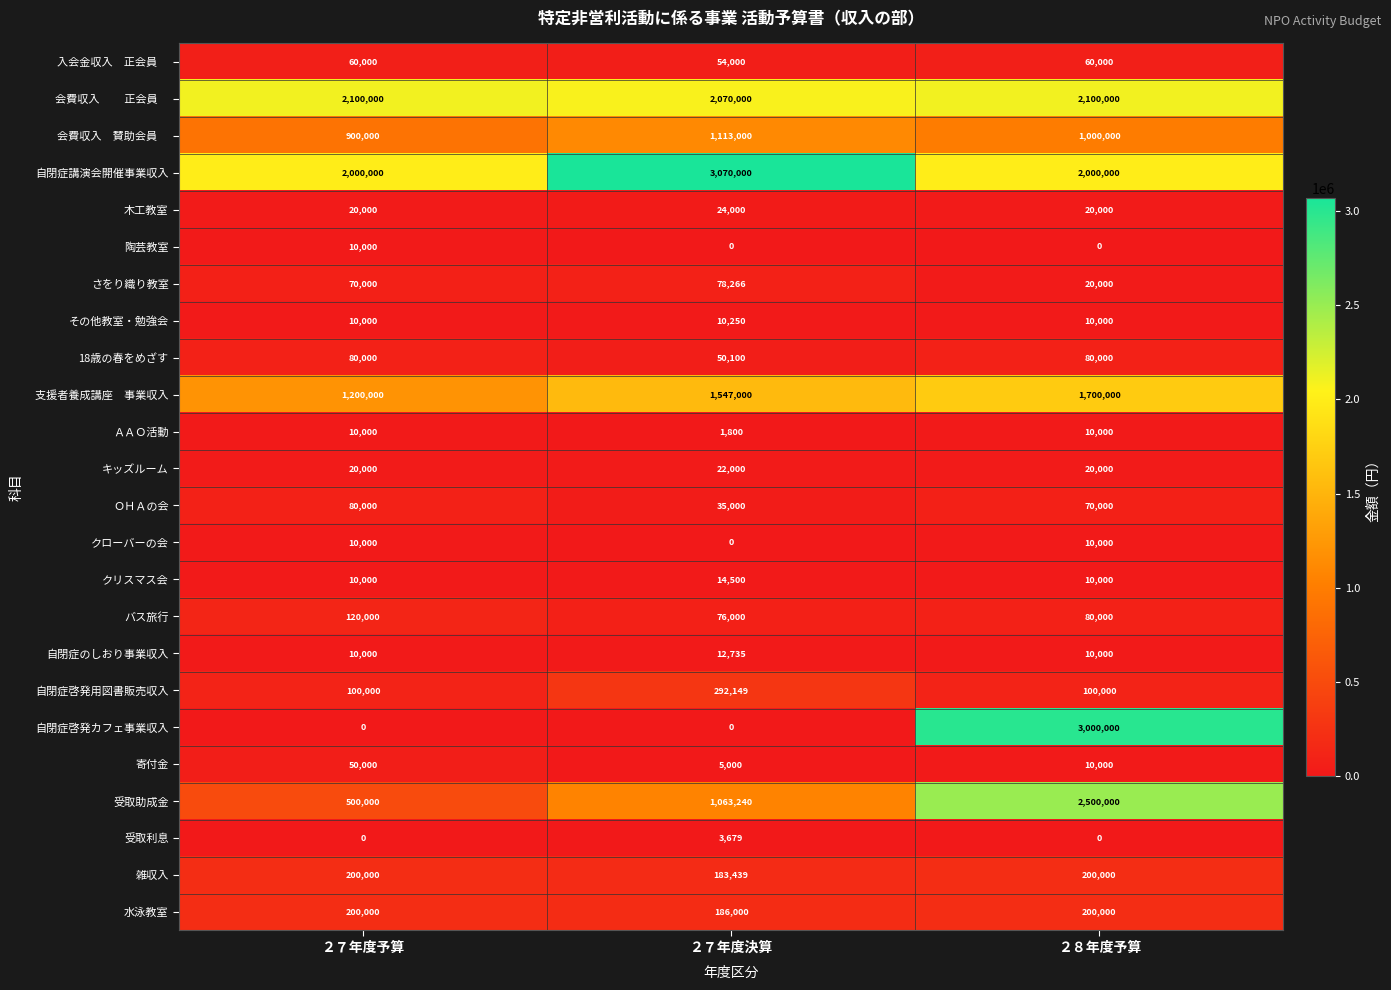

What is the spread (max minus min) of values at ２７年度決算?

3070000